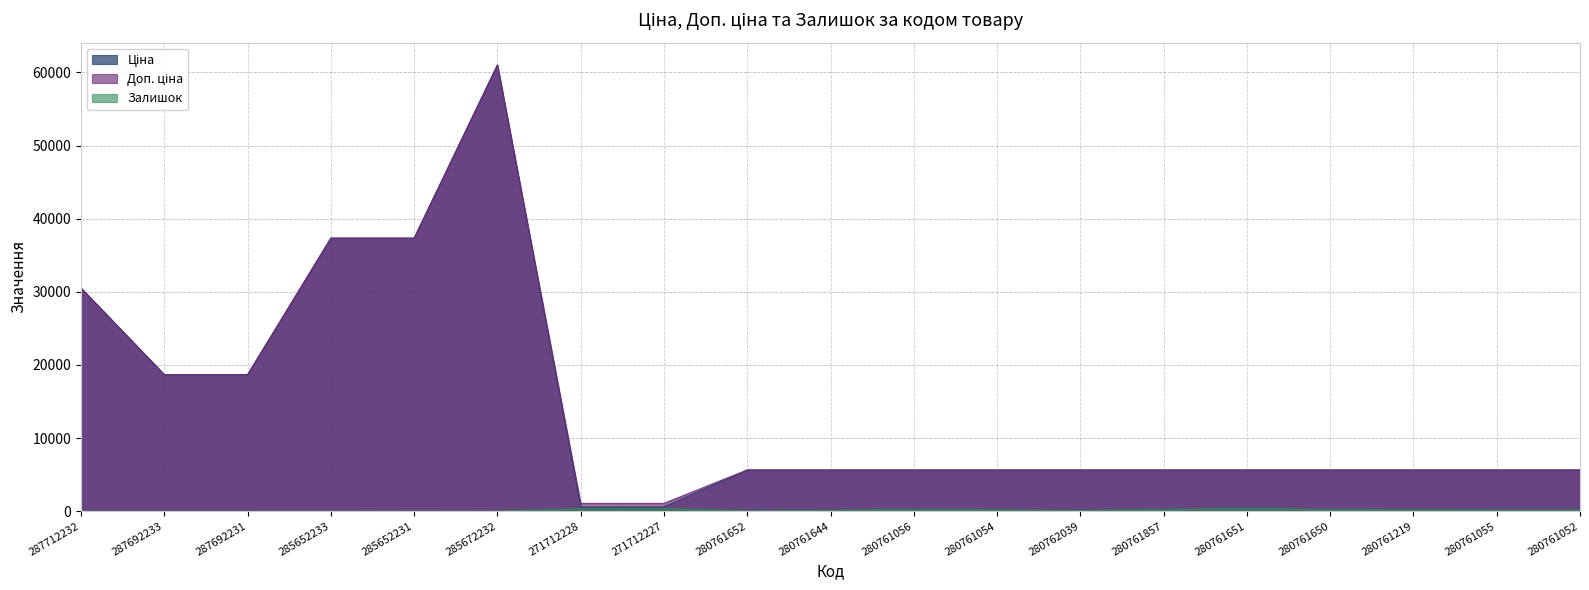

How many distinct data groups are displayed?

3